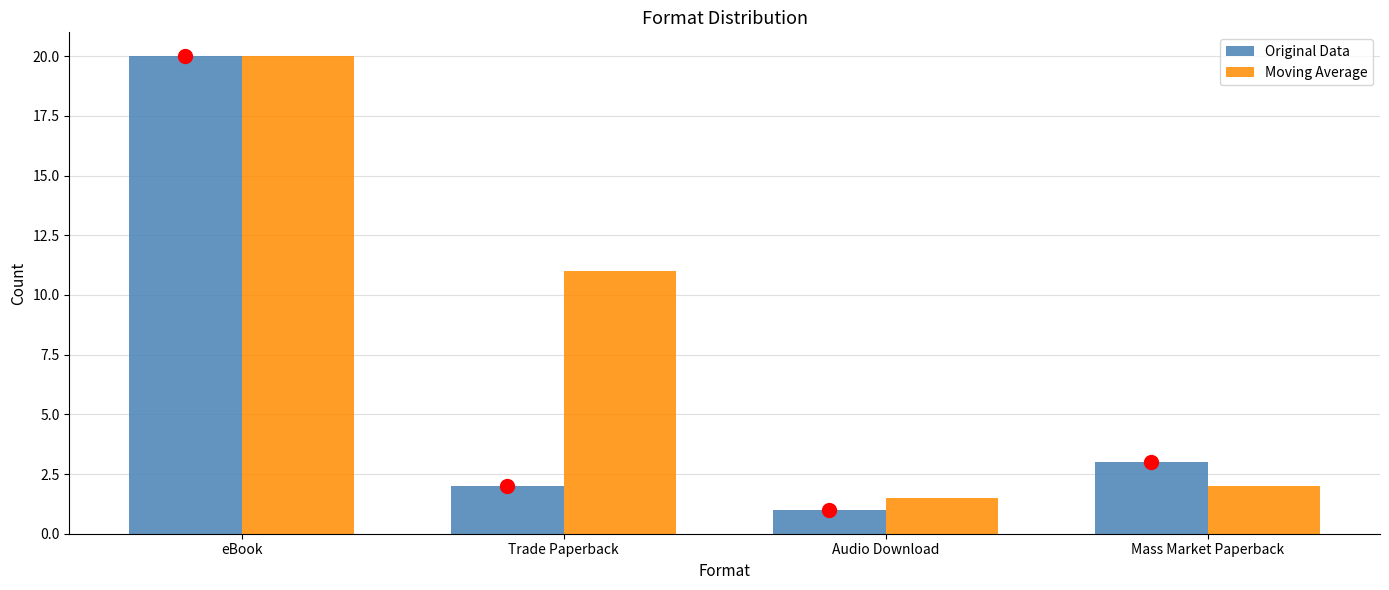

How many bars are there in each group?

2